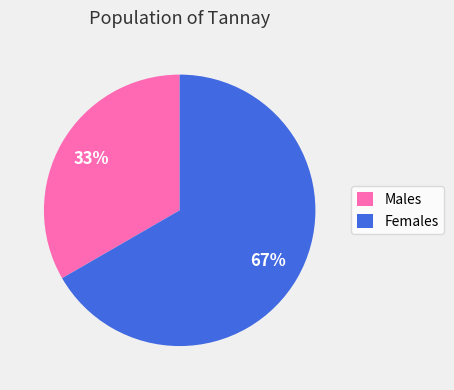

How many segments does this pie chart have?

2